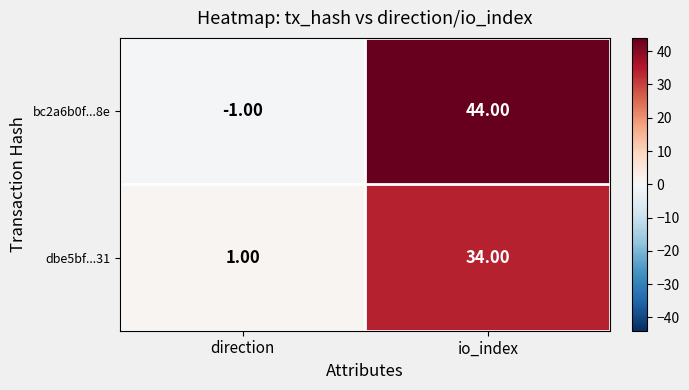

Rank the series by their maximum value, from lowest to highest.

dbe5bf...31, bc2a6b0f...8e